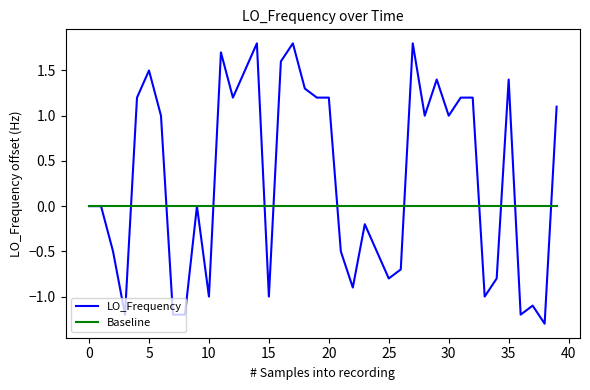

Rank the series by their maximum value, from lowest to highest.

Baseline, LO_Frequency